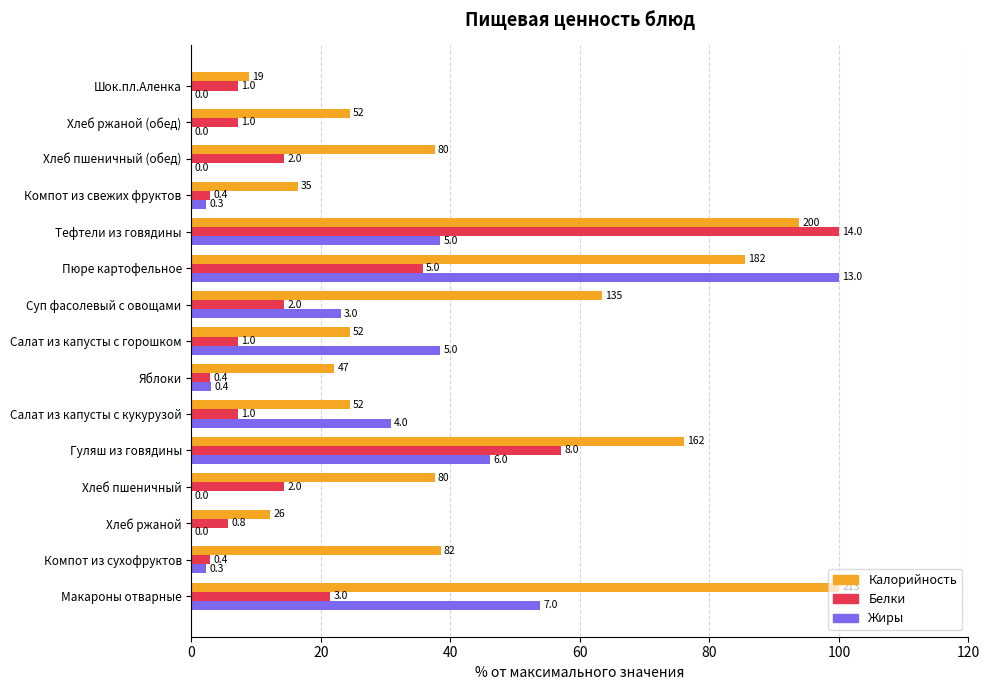

What are all the series names shown in the legend?

Калорийность, Белки, Жиры